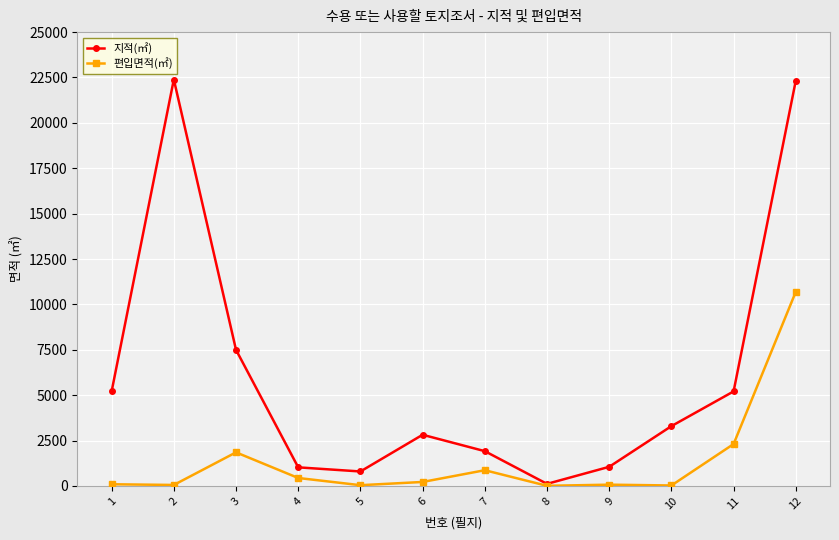

Where does the 지적(㎡) series first go above 3293?

1